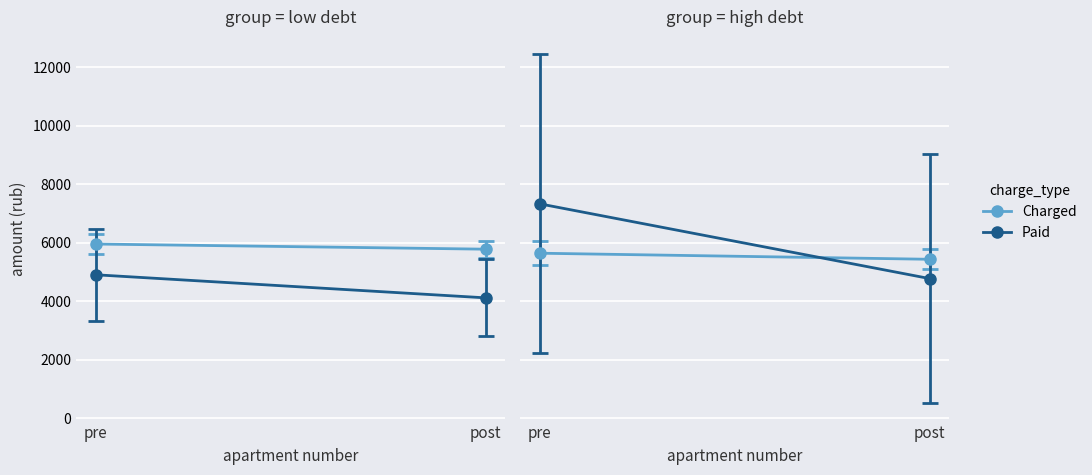

What is the minimum value for Paid?

4780.4